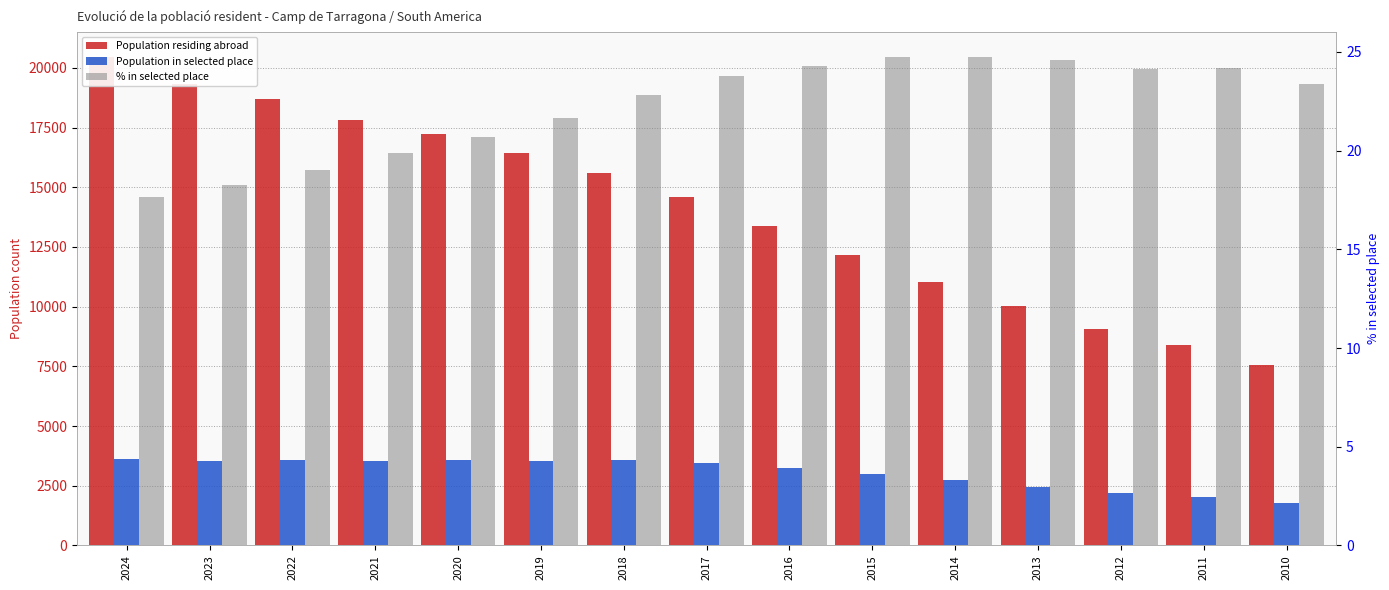

What is the maximum value shown in the chart?

20478.0